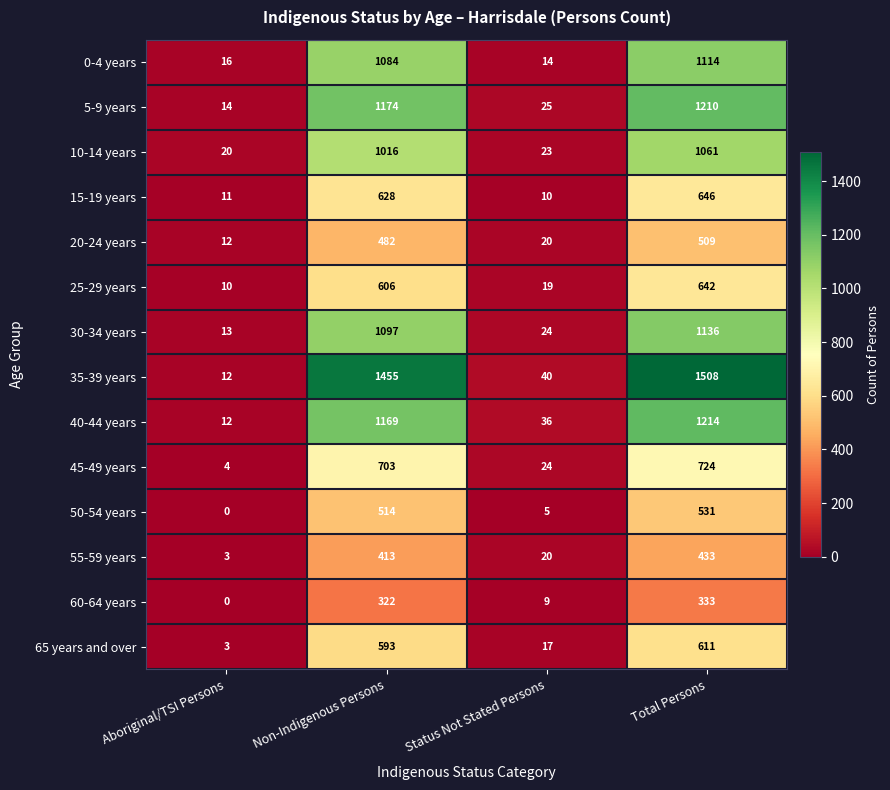

What is the average value of the 55-59 years series?

217